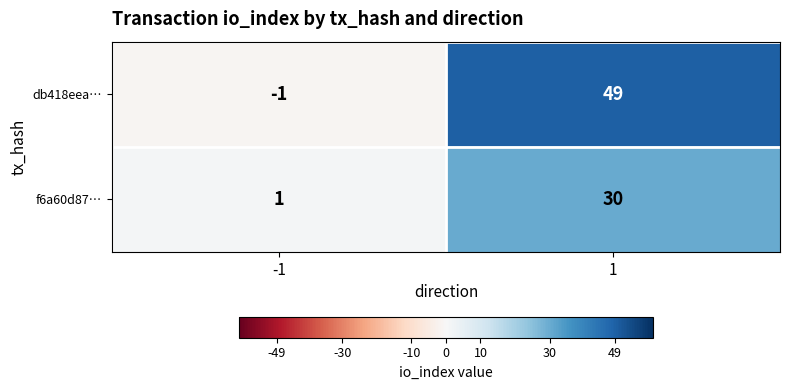

Rank the series at 1 from highest to lowest value.

db418eea…, f6a60d87…